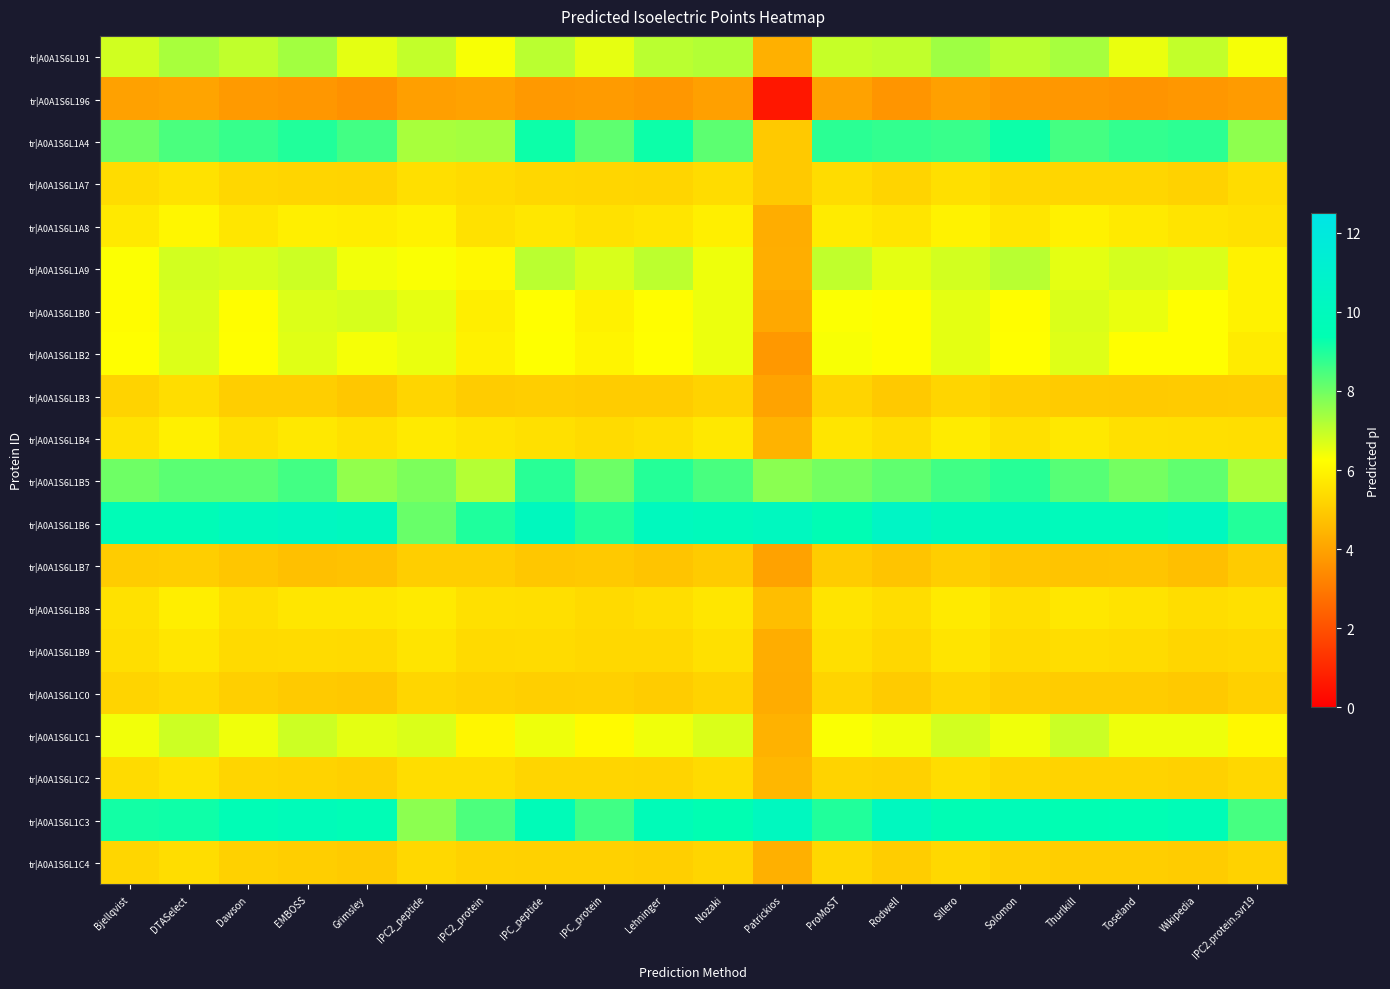

What is the minimum value shown in the chart?

0.6